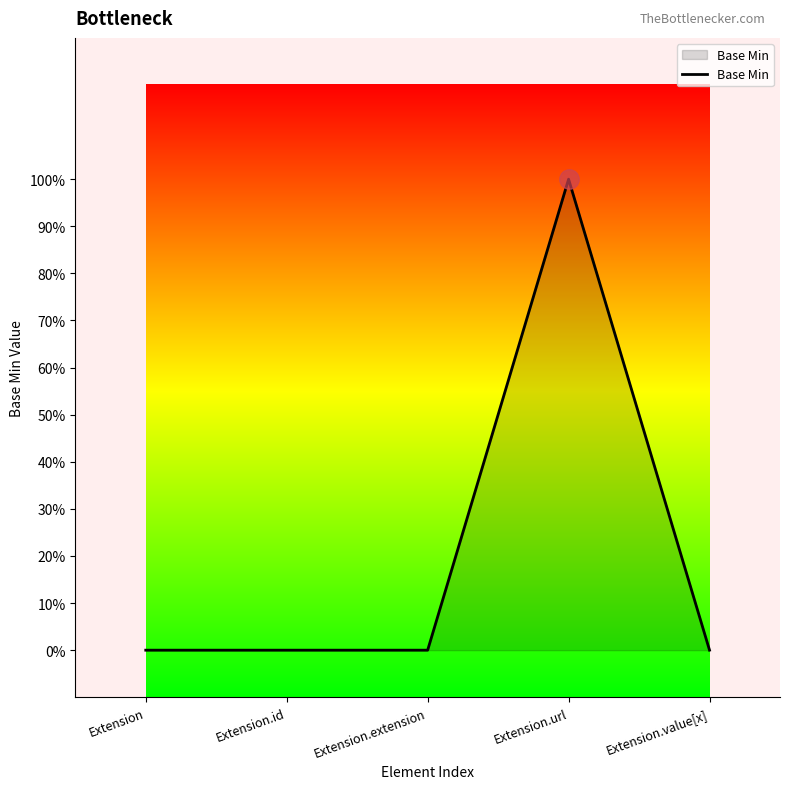

Is it true that the value at Extension.url is 1?

True